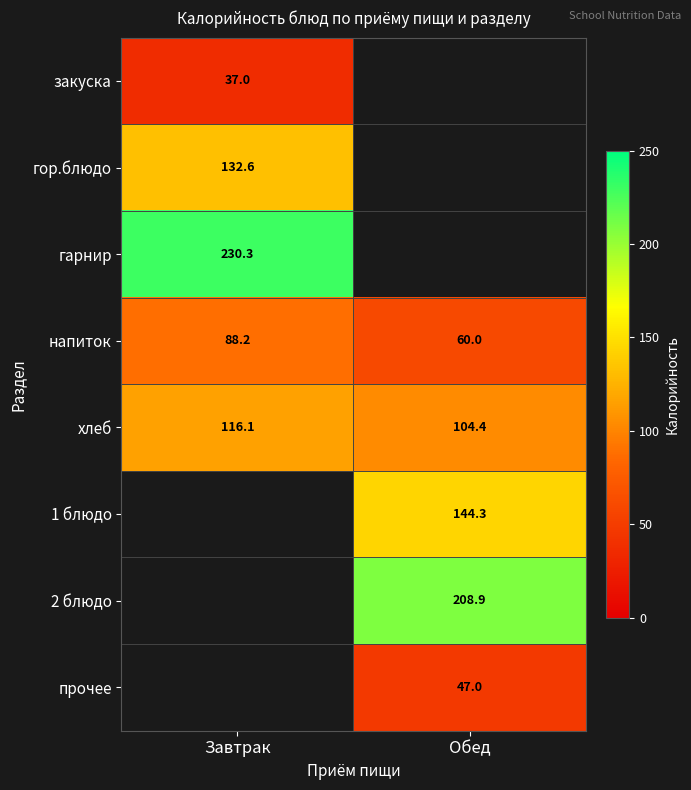

At how many categories does at least one series exceed 109?

2